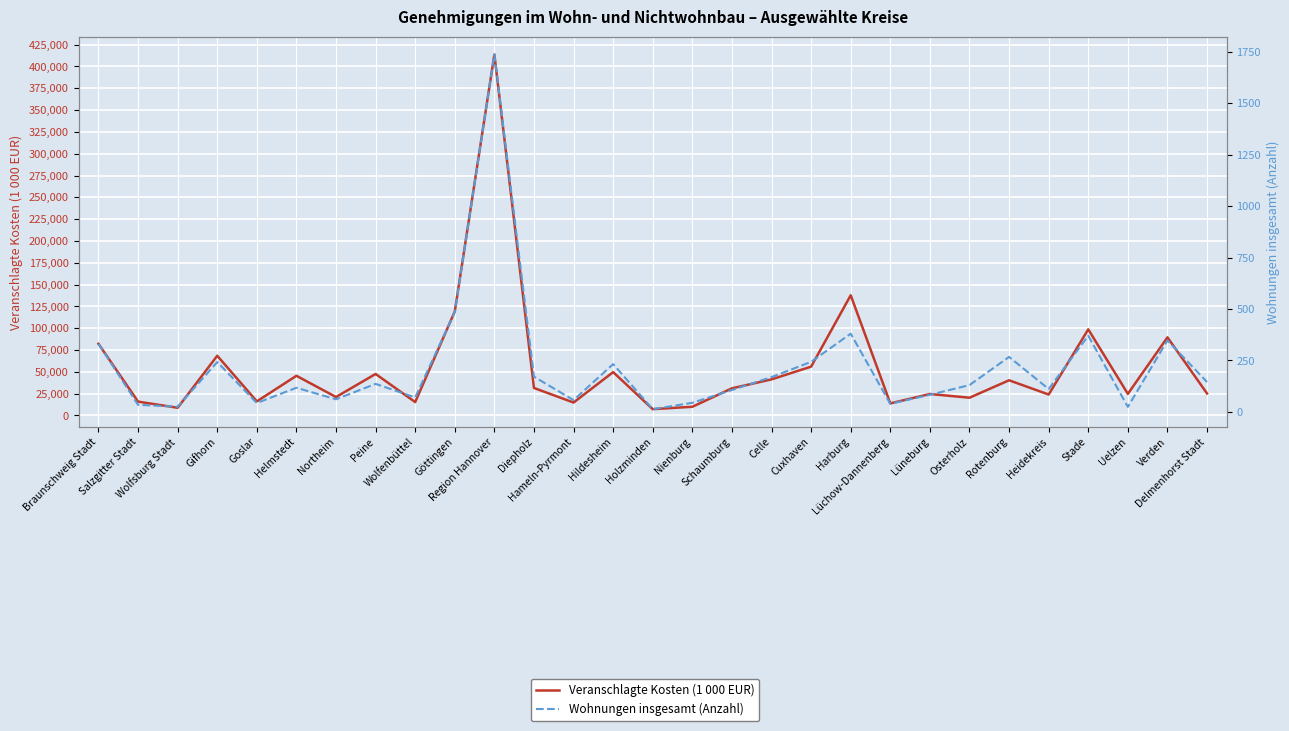

How many distinct data groups are displayed?

2